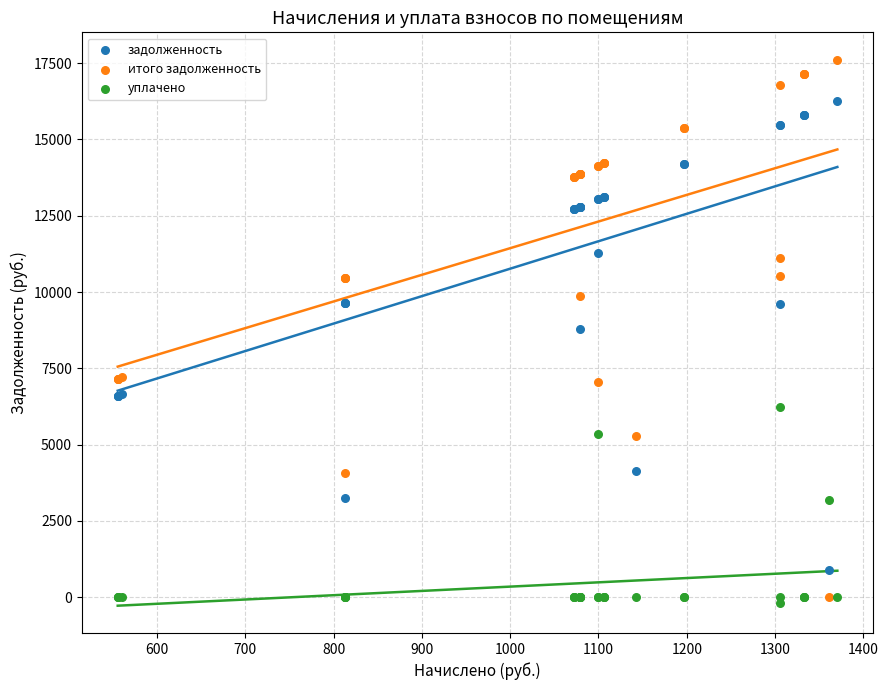

Which series reaches the minimum Y coordinate?

уплачено